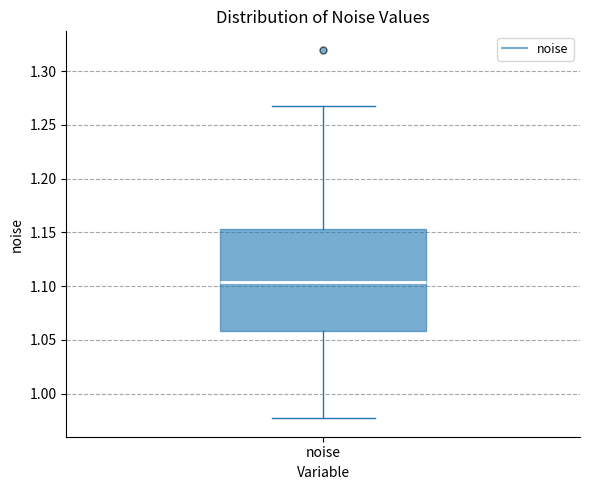

Transcribe this box plot: give where the median line is, the range the box spans, and where the two whiskers end, as read against the y-axis. The values are not printed on the chart, so give them approximately, as read against the axis.

median 1.105, box 1.060 to 1.155, whiskers 0.975 to 1.265